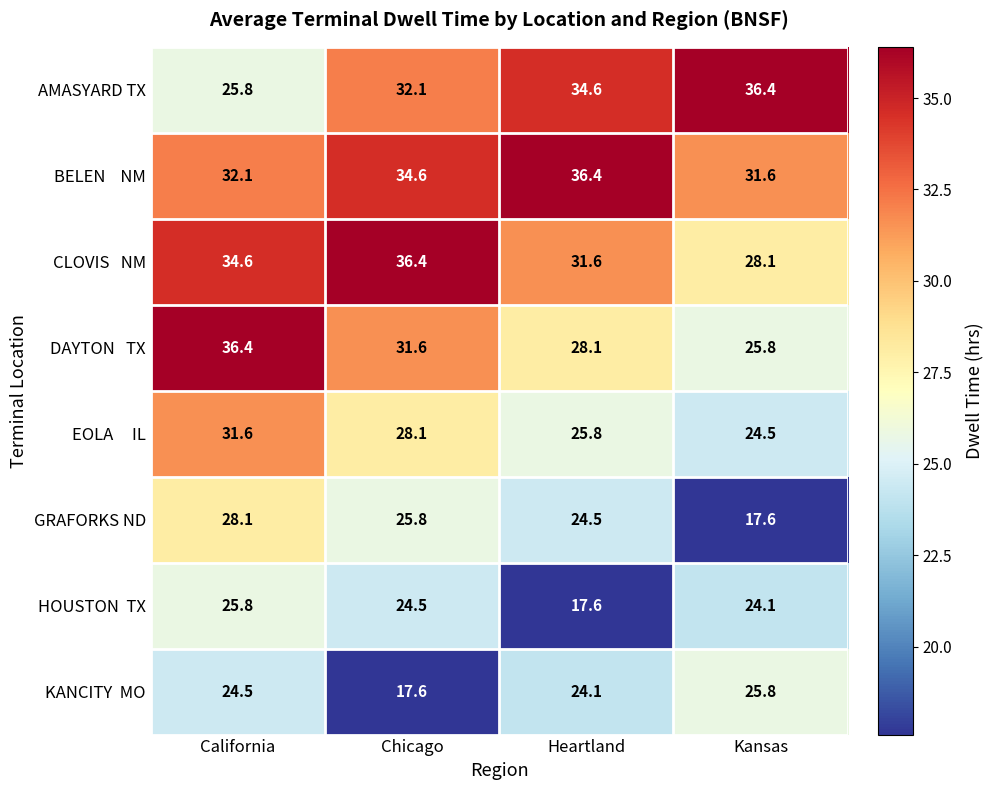

The AMASYARD TX series shows 53.7 at Heartland. True or false?

False